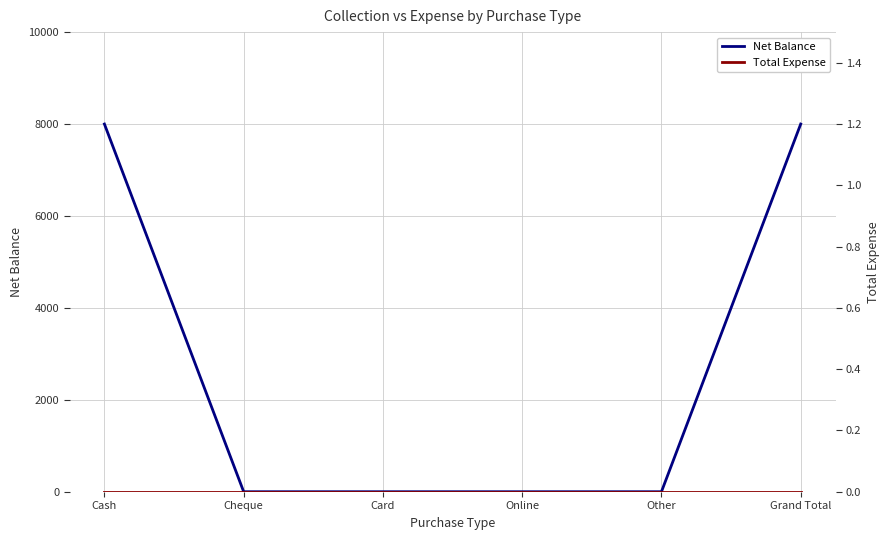

What is the difference between the maximum and minimum values in the Net Balance series?

8000